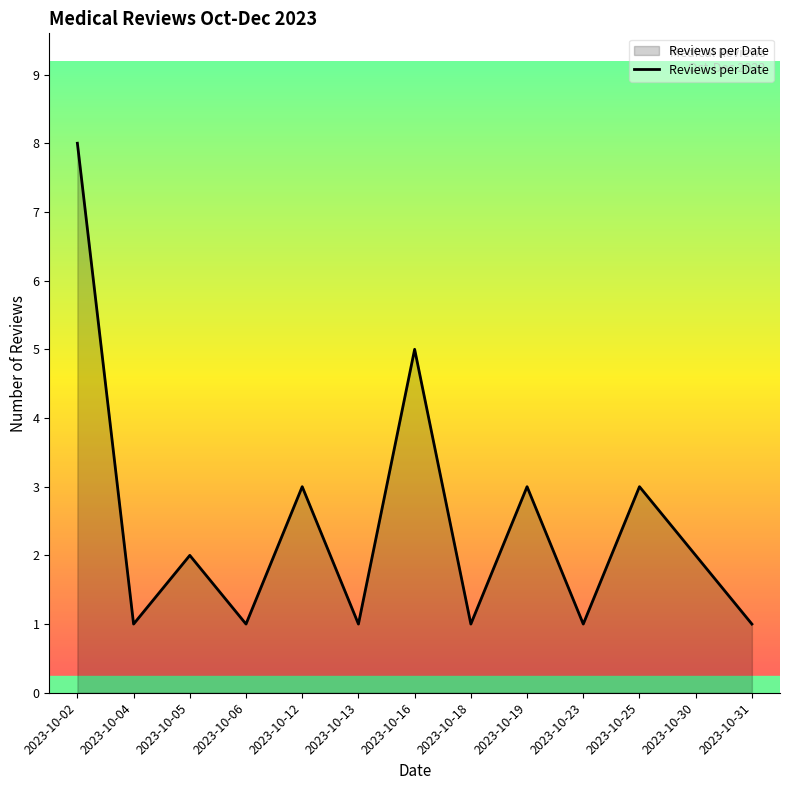

Where does the data first go above 2?

2023-10-02